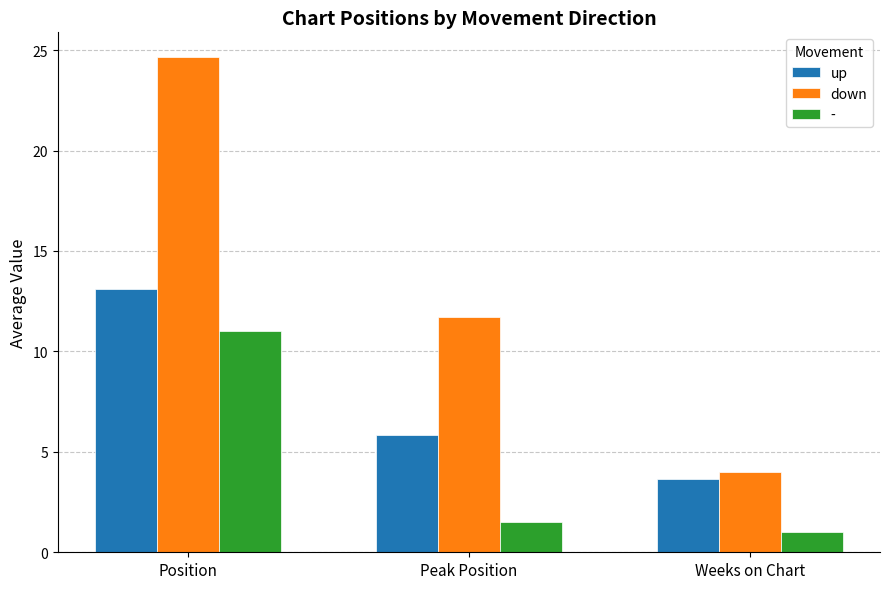

Does the chart contain stacked bars?

No